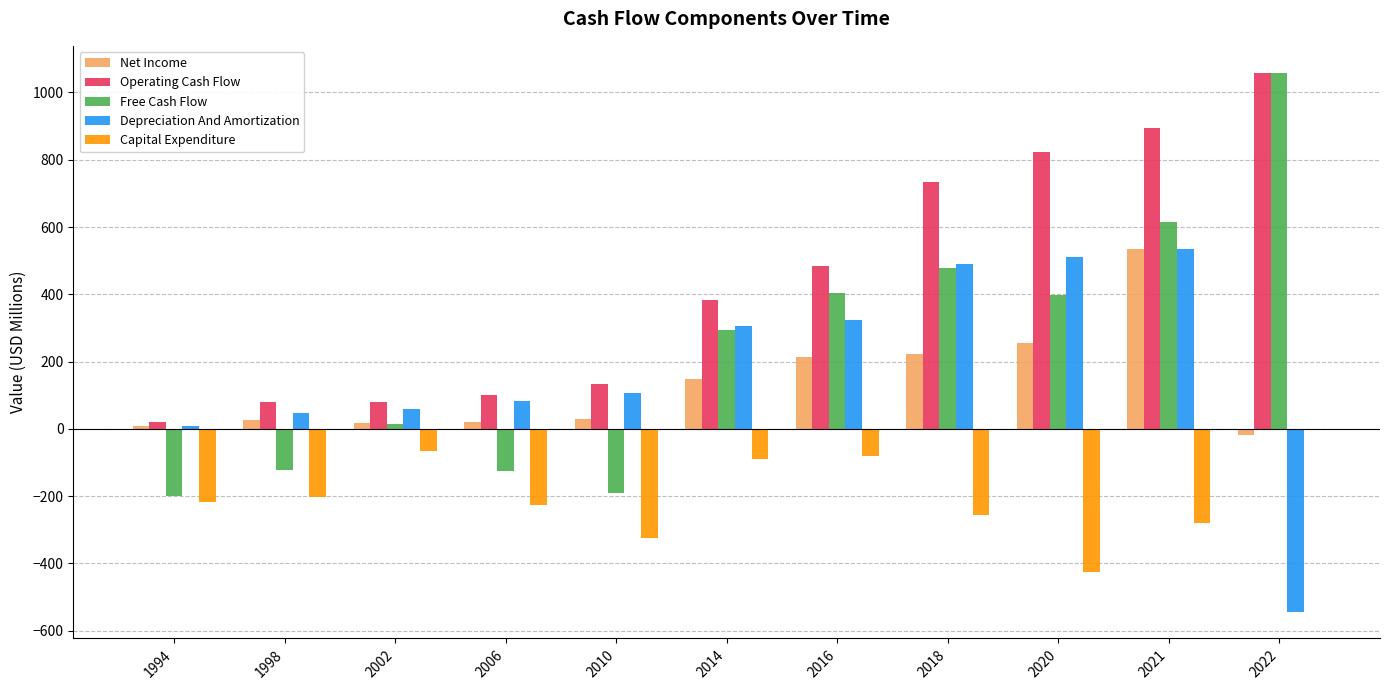

Count the number of data series in this chart.

5